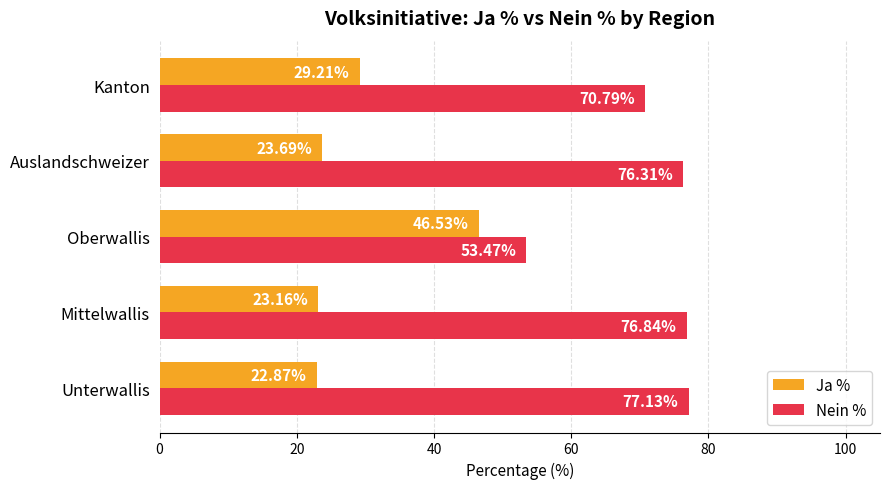

What is the difference between the maximum and minimum values in the Nein % series?

23.7